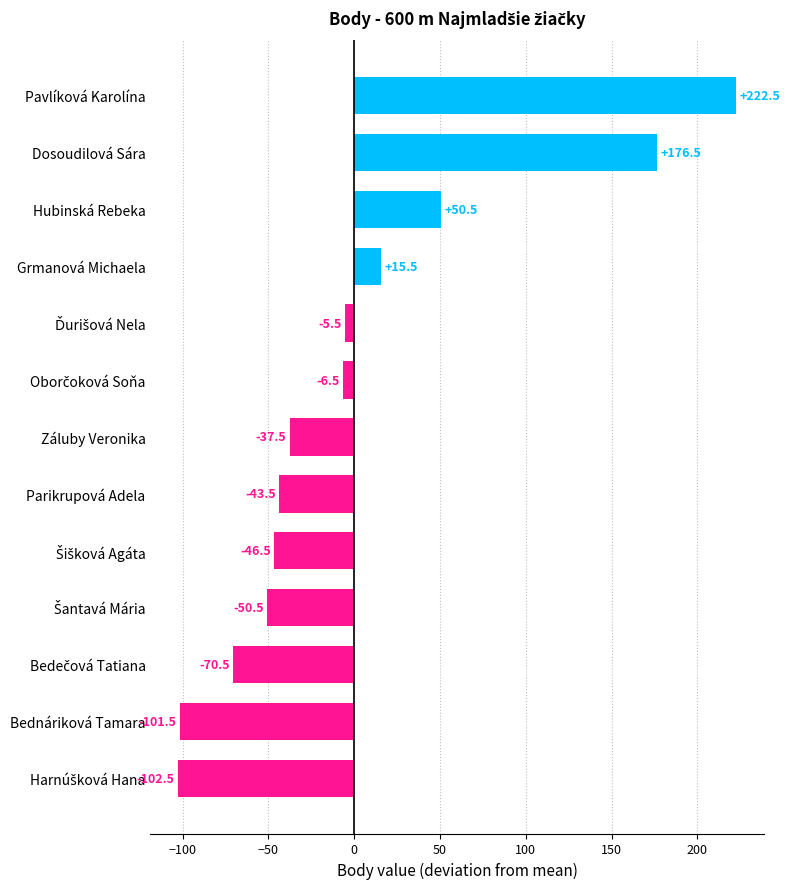

What is the smallest value displayed?

-102.5